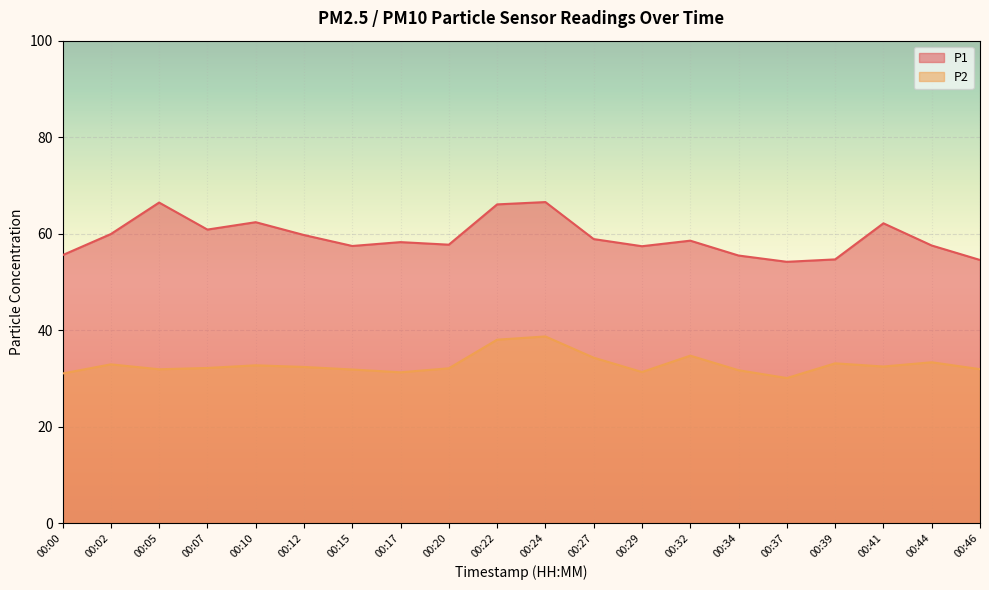

How many data points does each series have?

20